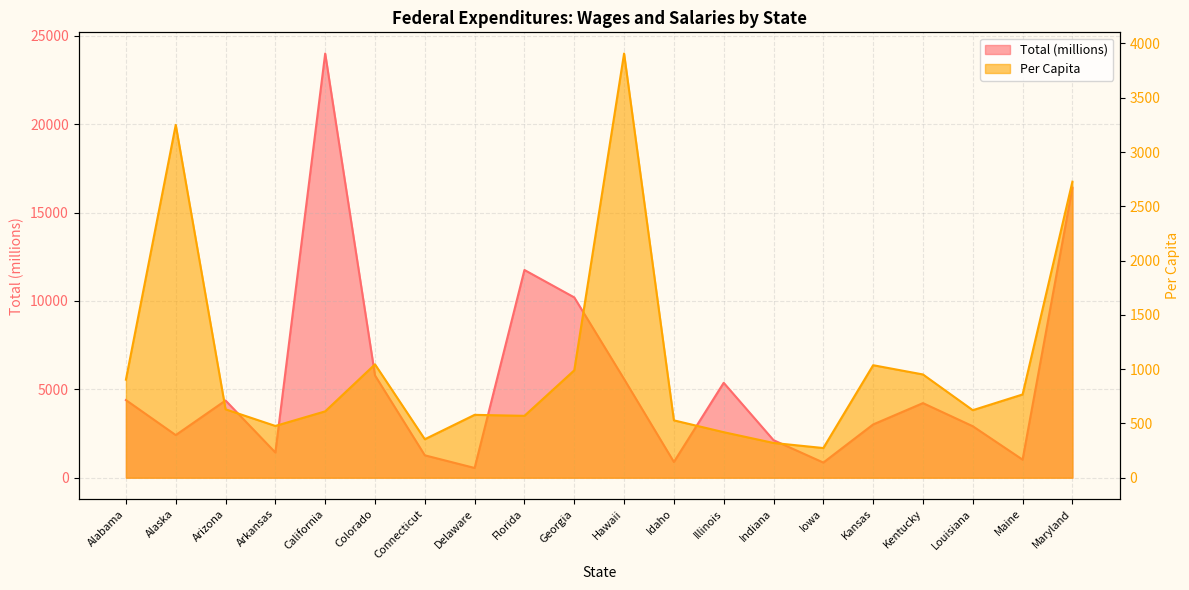

At which category is the sum across all series the highest?

California